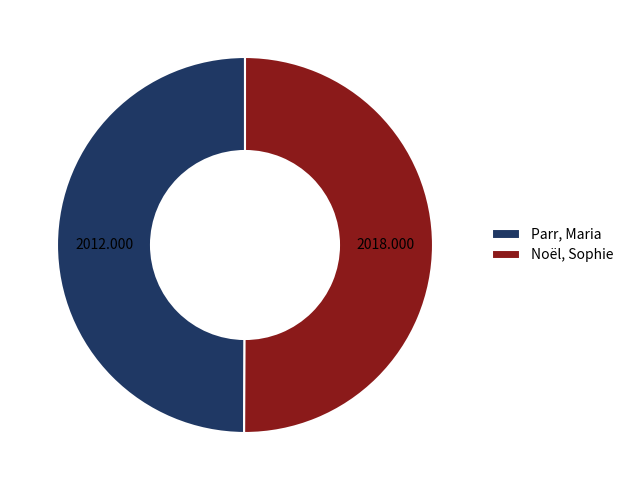

Approximately how many times larger is the value at Parr, Maria compared to Noël, Sophie?

1.0